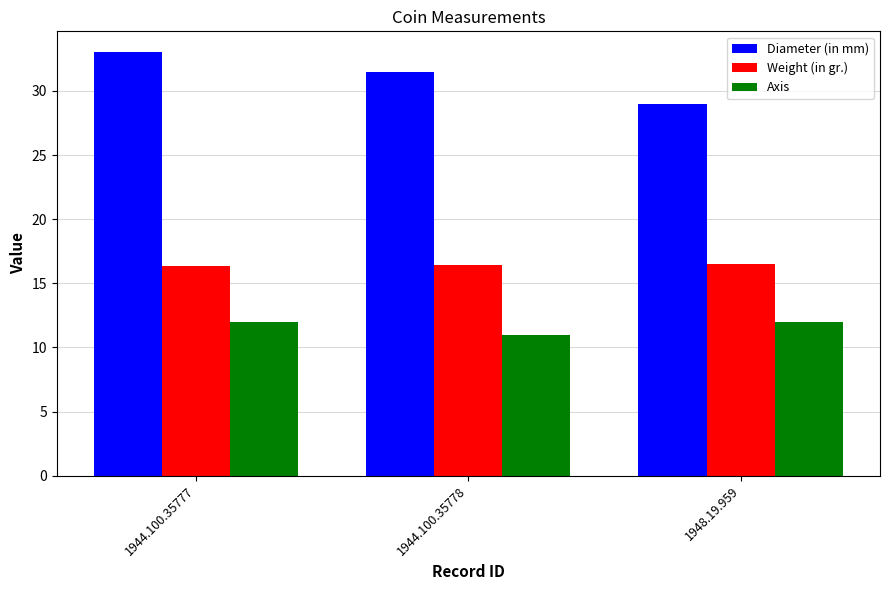

Which series has the largest total across all categories?

Diameter (in mm)